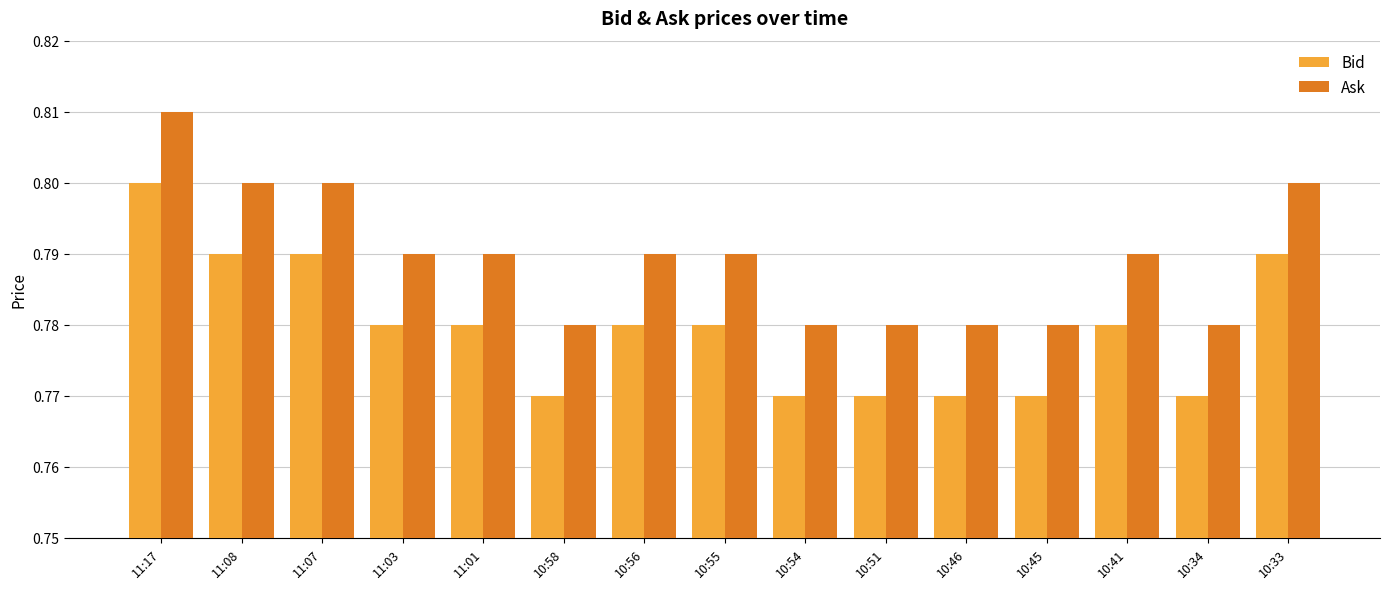

The Ask series shows 0.3 at 11:08. True or false?

False